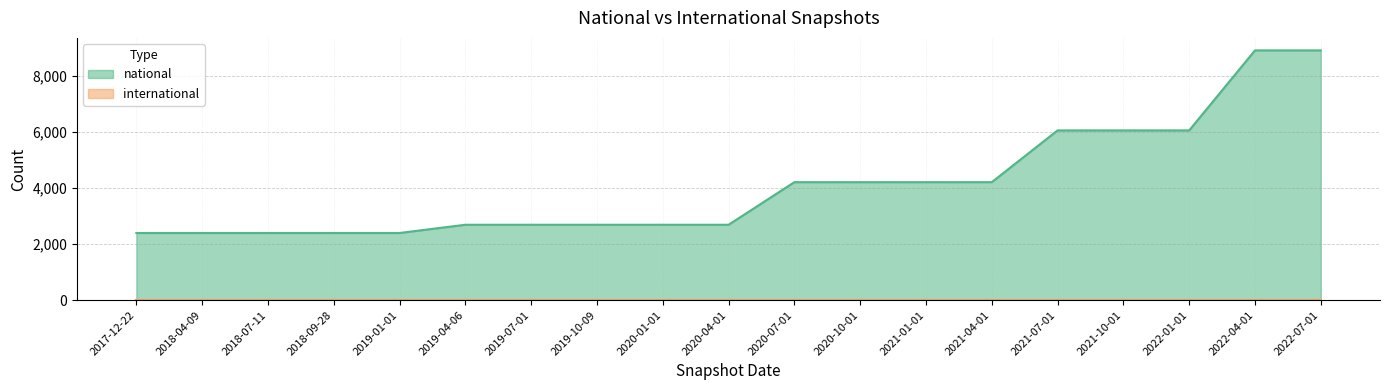

How many lines are shown in the chart?

2